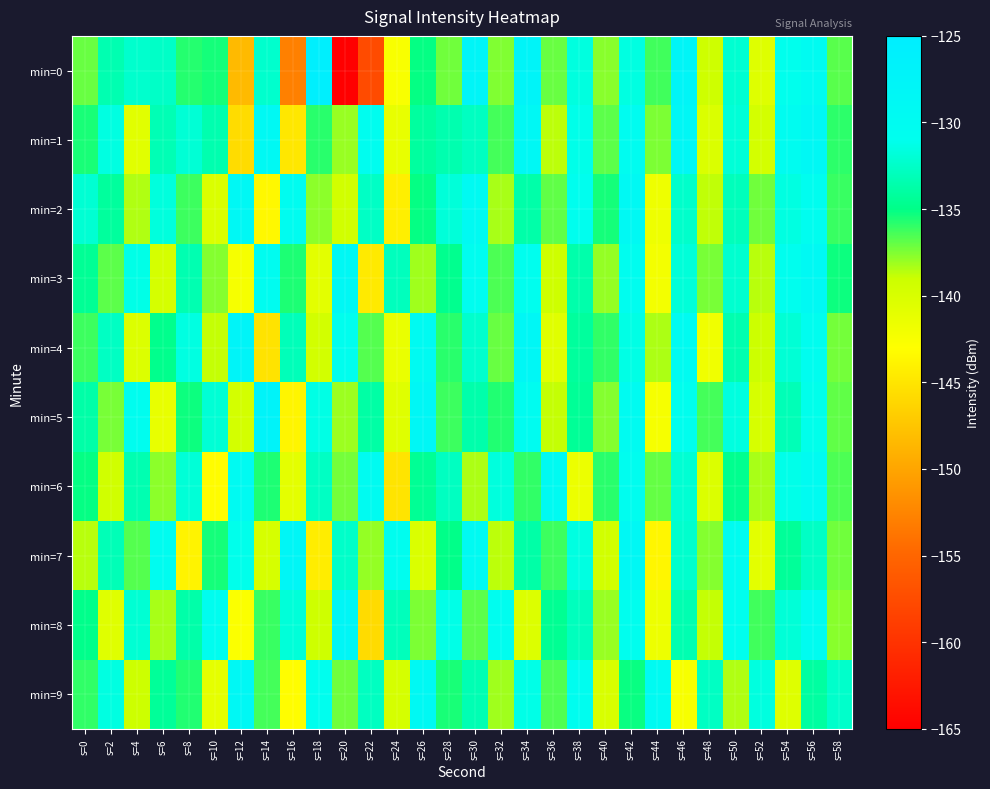

How many distinct data groups are displayed?

10